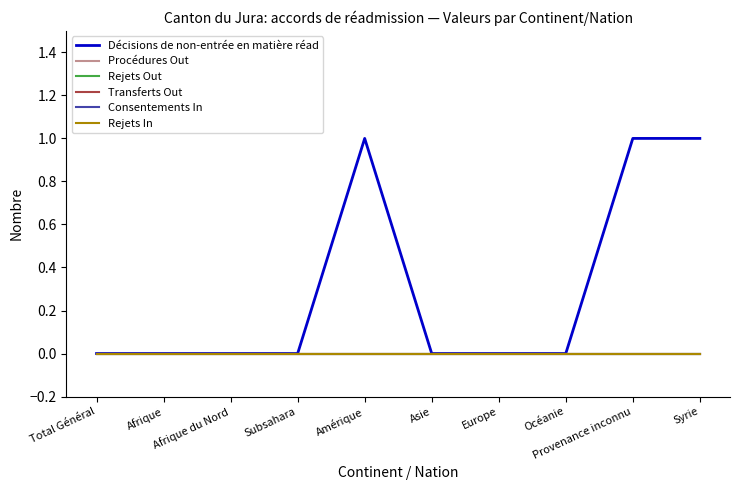

The Décisions de non-entrée en matière réad series shows 0 at Afrique du Nord. True or false?

True